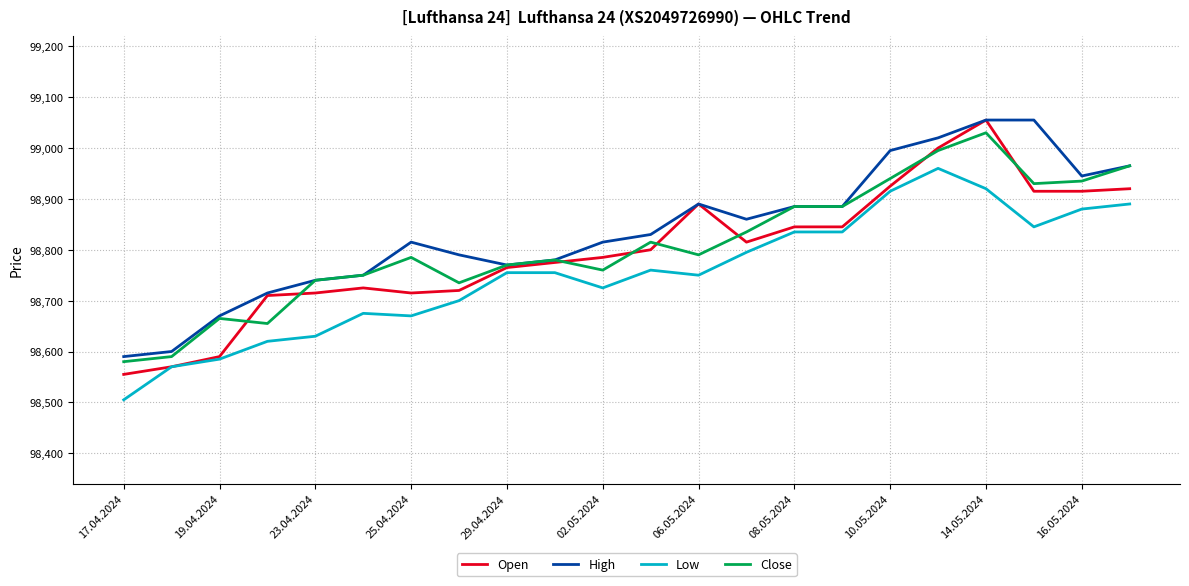

What is the maximum value shown in the chart?

99055